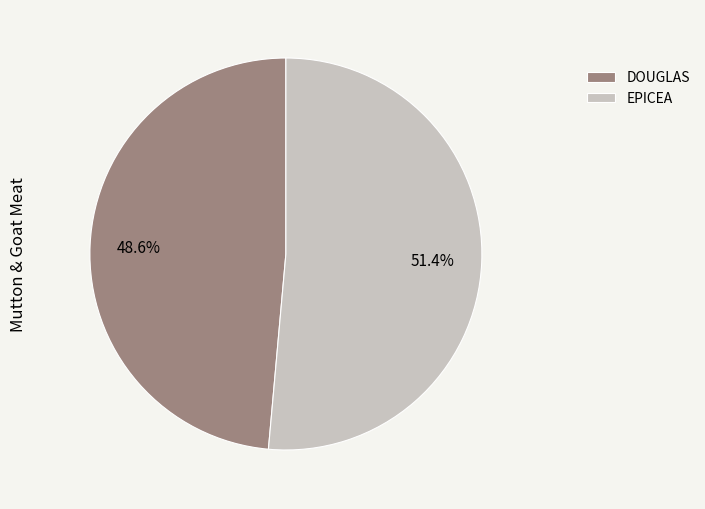

The EPICEA slice represents 44% of the pie. True or false?

False